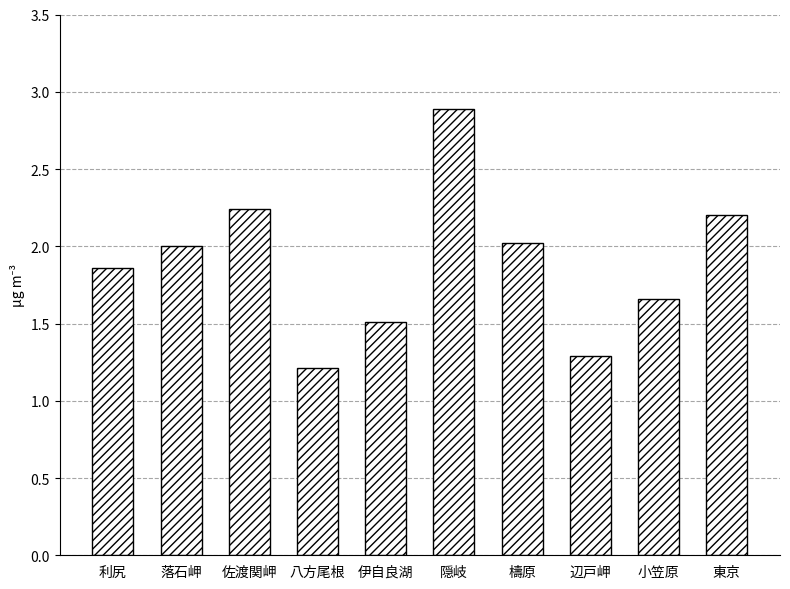

What is the greatest value displayed?

2.9